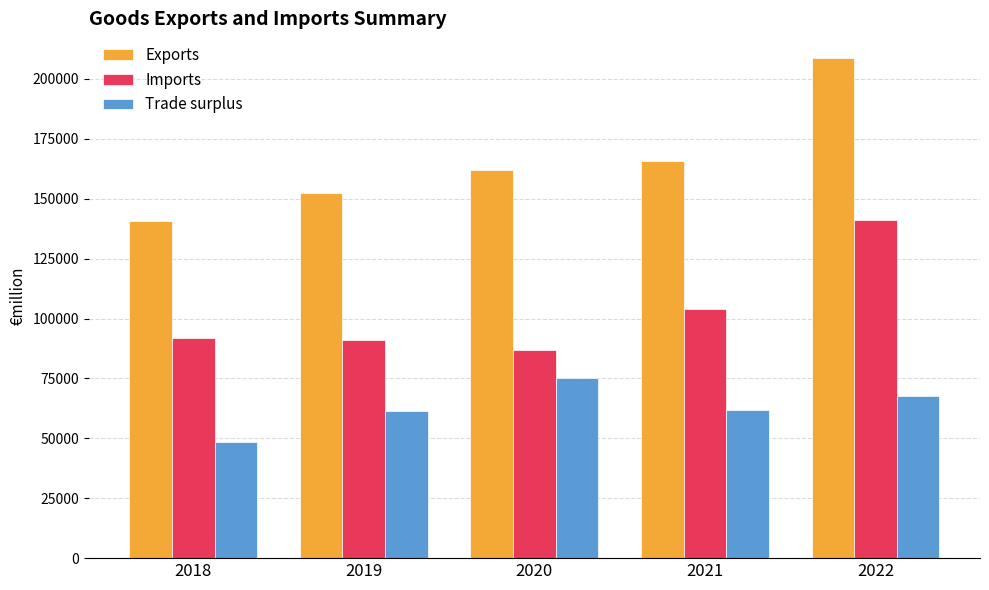

What is the smallest value displayed?

48653.9